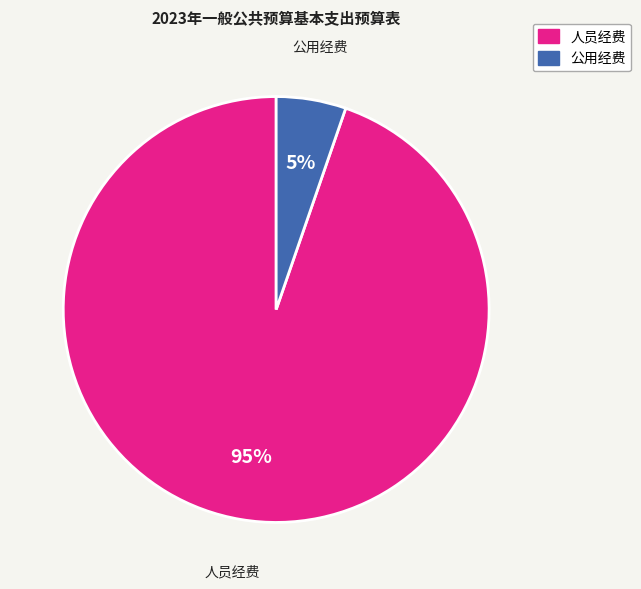

Does any single category account for the majority?

Yes